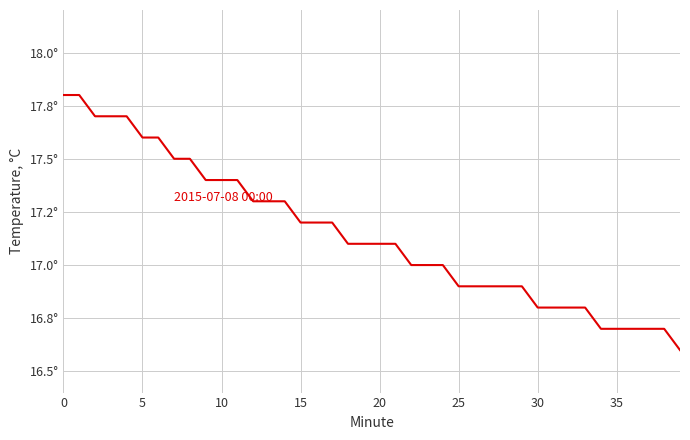

What is the sum of all values?

685.8